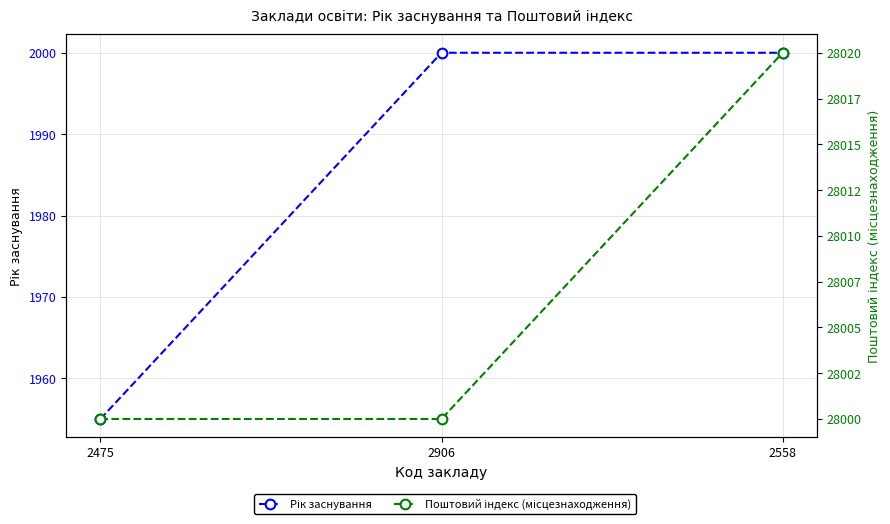

What is the difference between the maximum and second lowest values in the Поштовий індекс (місцезнаходження) series?

20